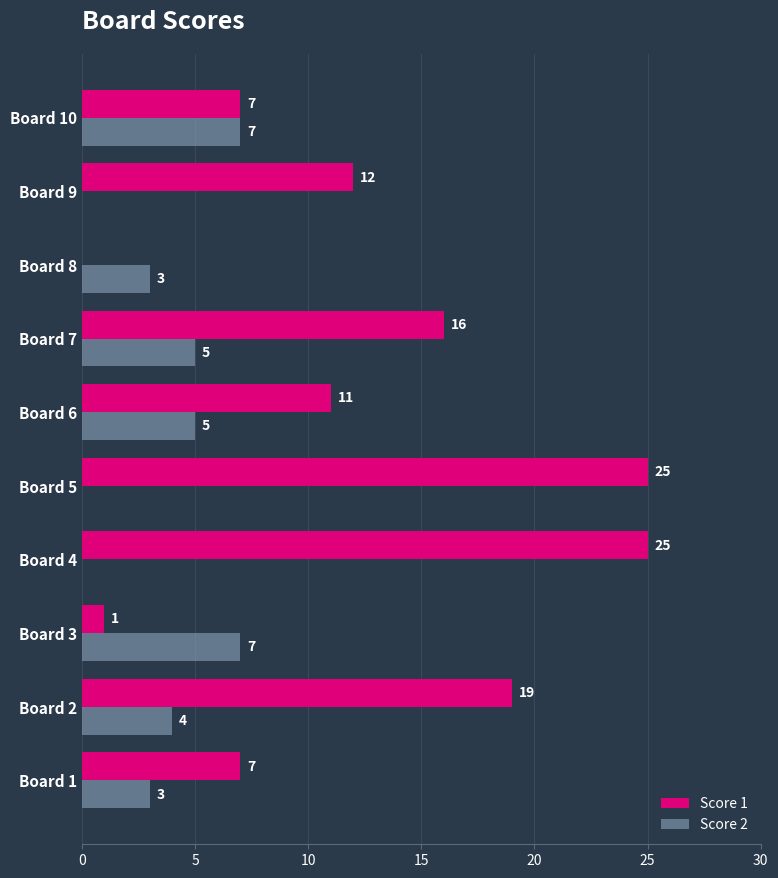

Where is Score 1 nearest to the value 12?

Board 9